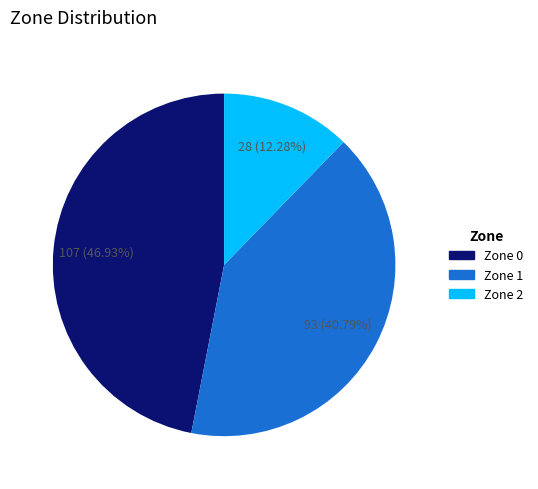

What is the ratio of the value at Zone 1 to the value at Zone 2?

3.3